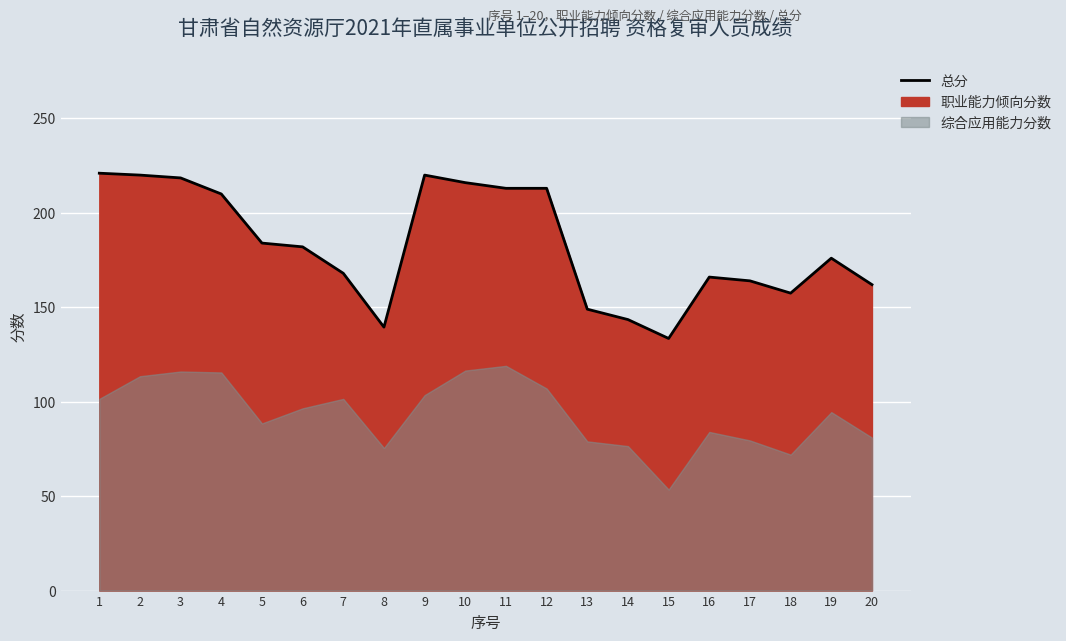

The value at 5 is 184.0. True or false?

True